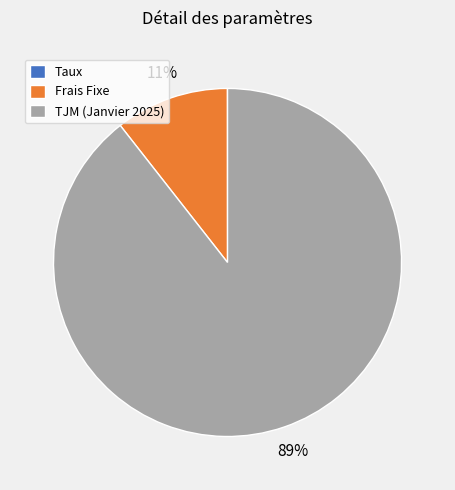

Which slice is the largest?

TJM (Janvier 2025)